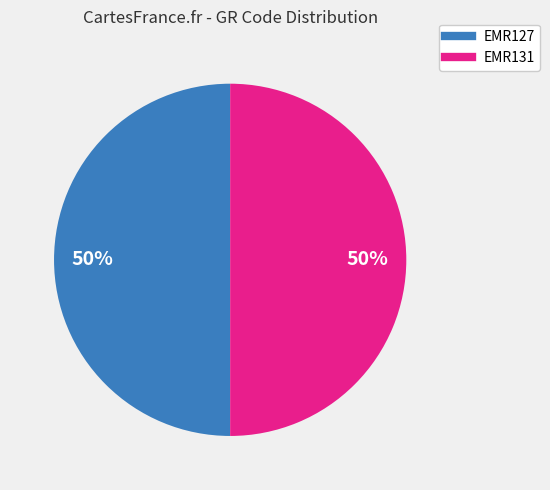

Count the number of slices in the pie.

2